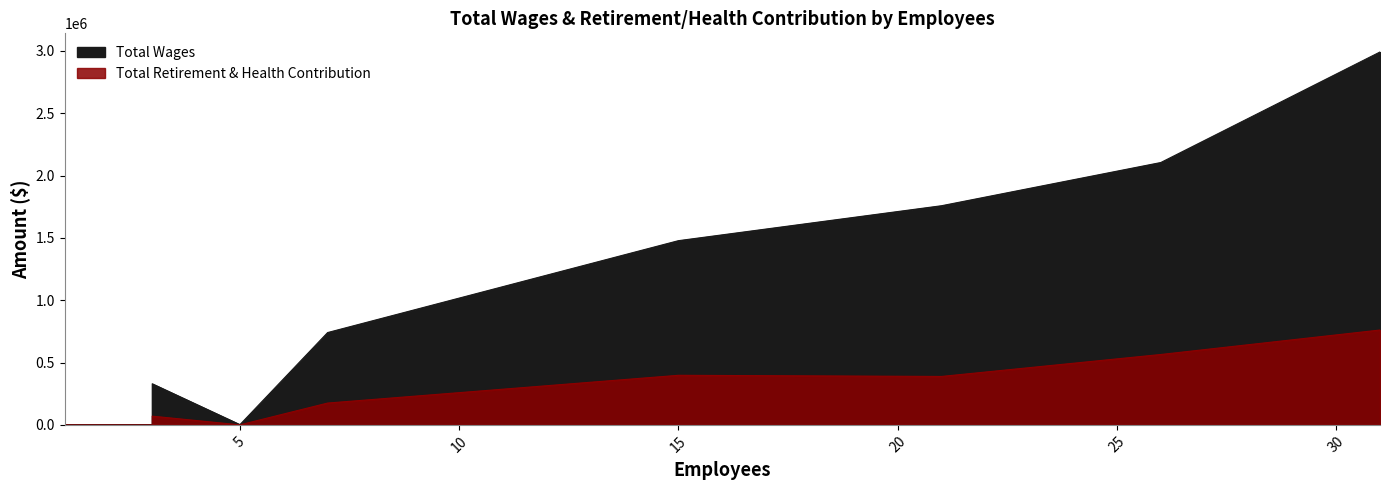

True or false: Total Wages has more than 2 points higher than both neighbors.

False